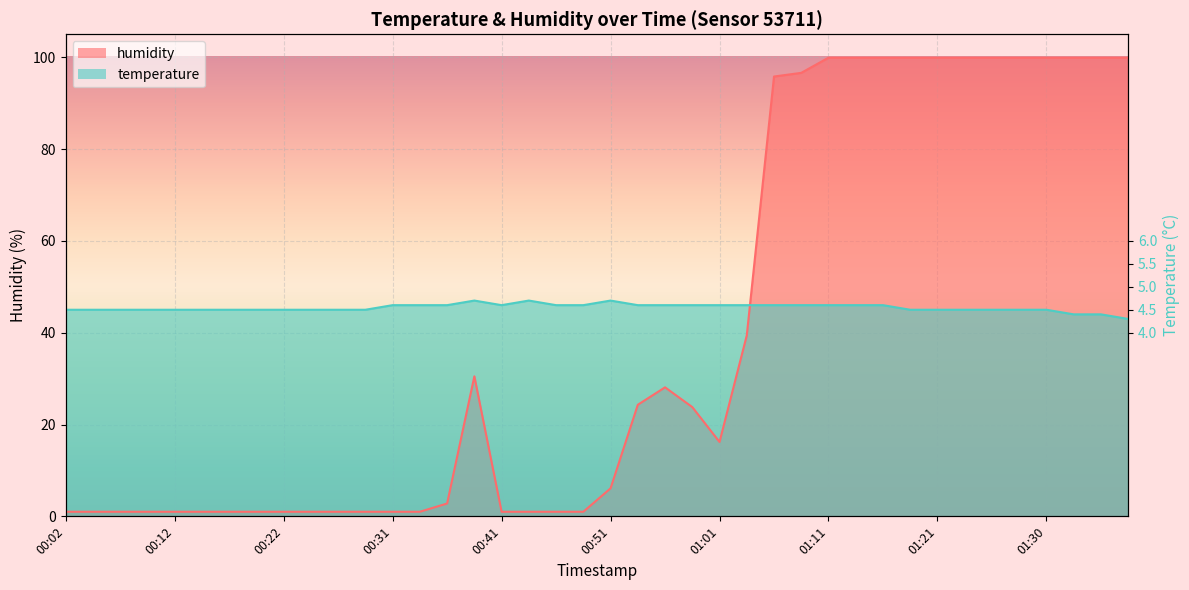

At which label does temperature reach its peak?

00:39